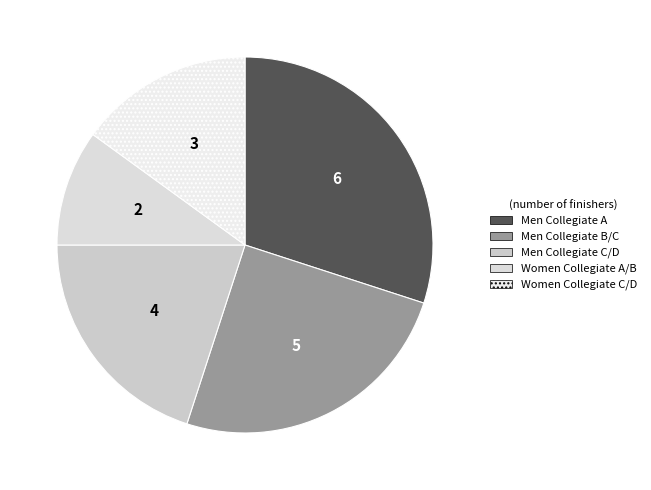

Which slice is the smallest?

Women Collegiate A/B